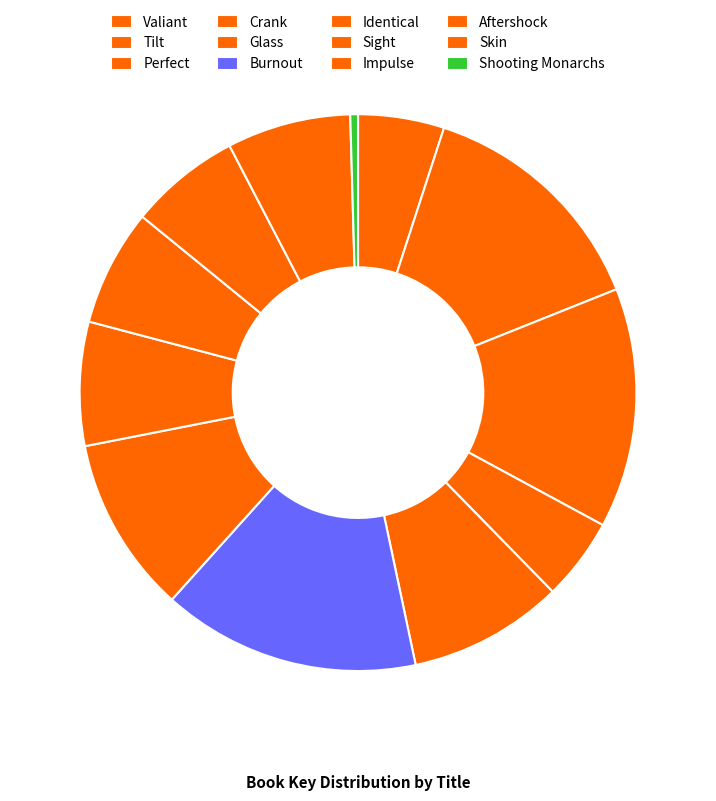

What percentage is the Skin slice, to the nearest percent?

7%